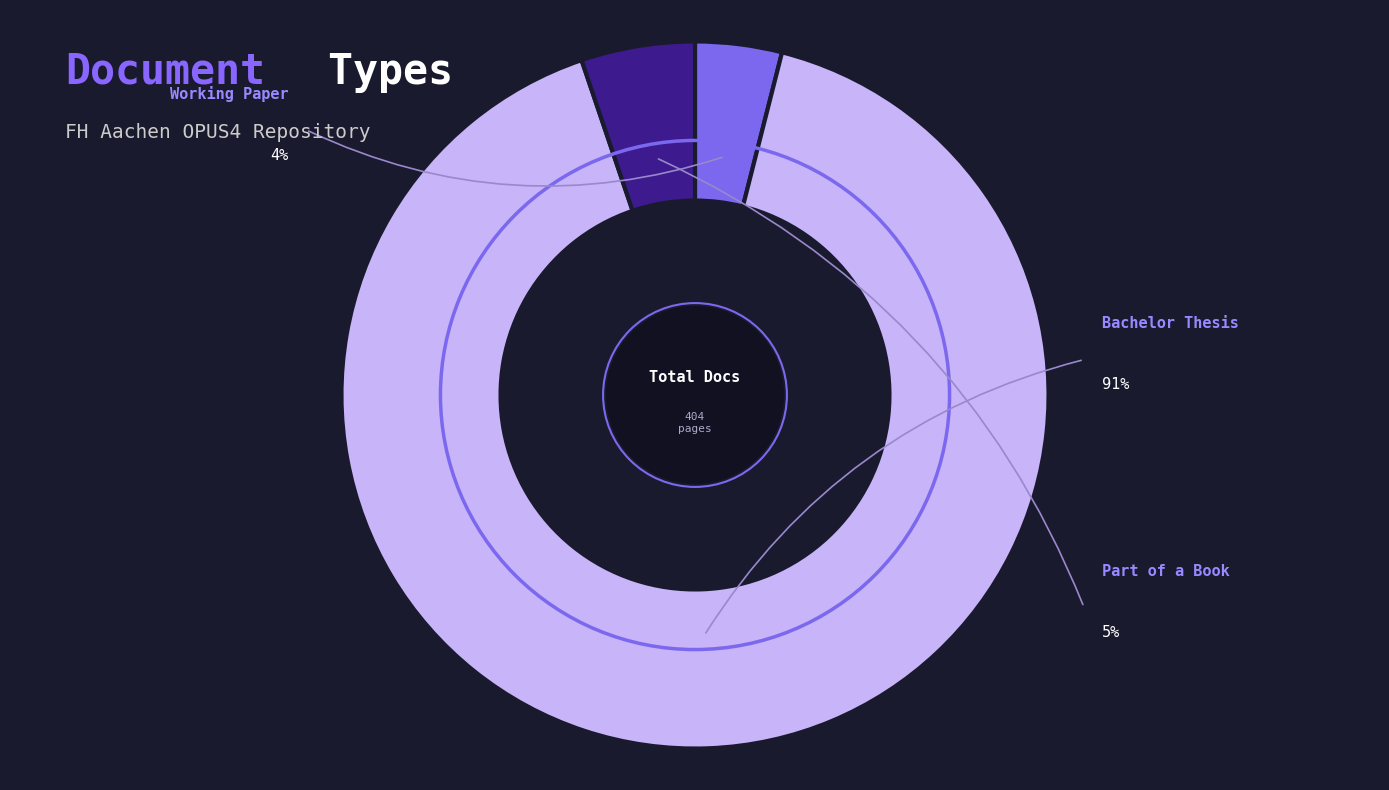

To the nearest percent, what is the average slice percentage?

33%